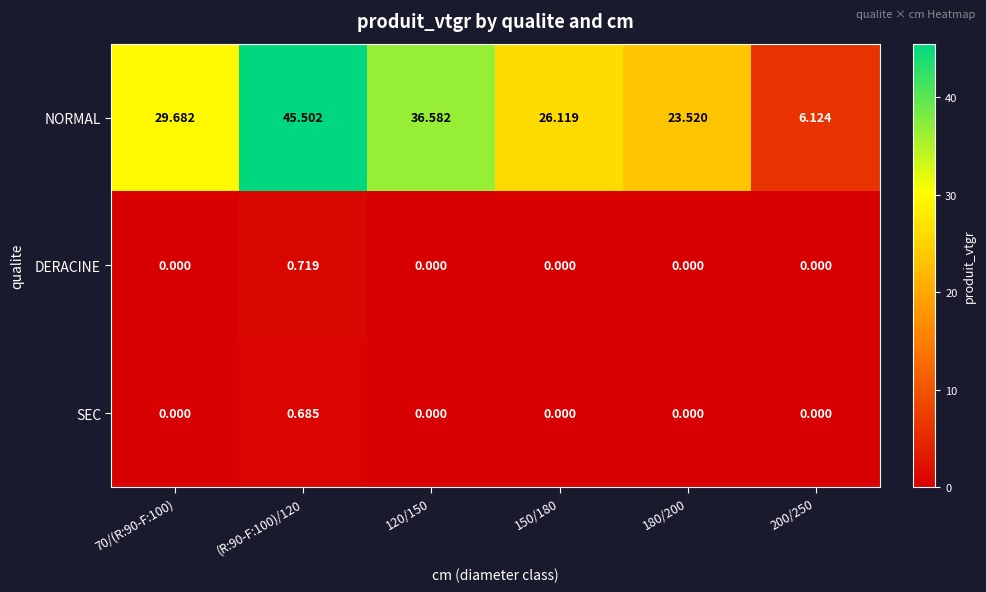

Which series changed the most between (R:90-F:100)/120 and 150/180?

NORMAL